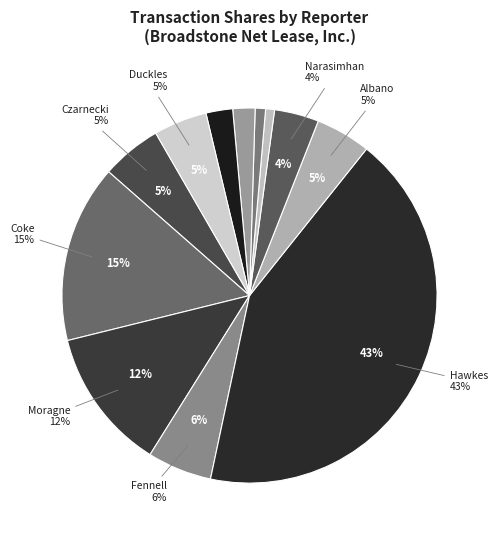

Which slice is the largest?

Hawkes Laurie A.